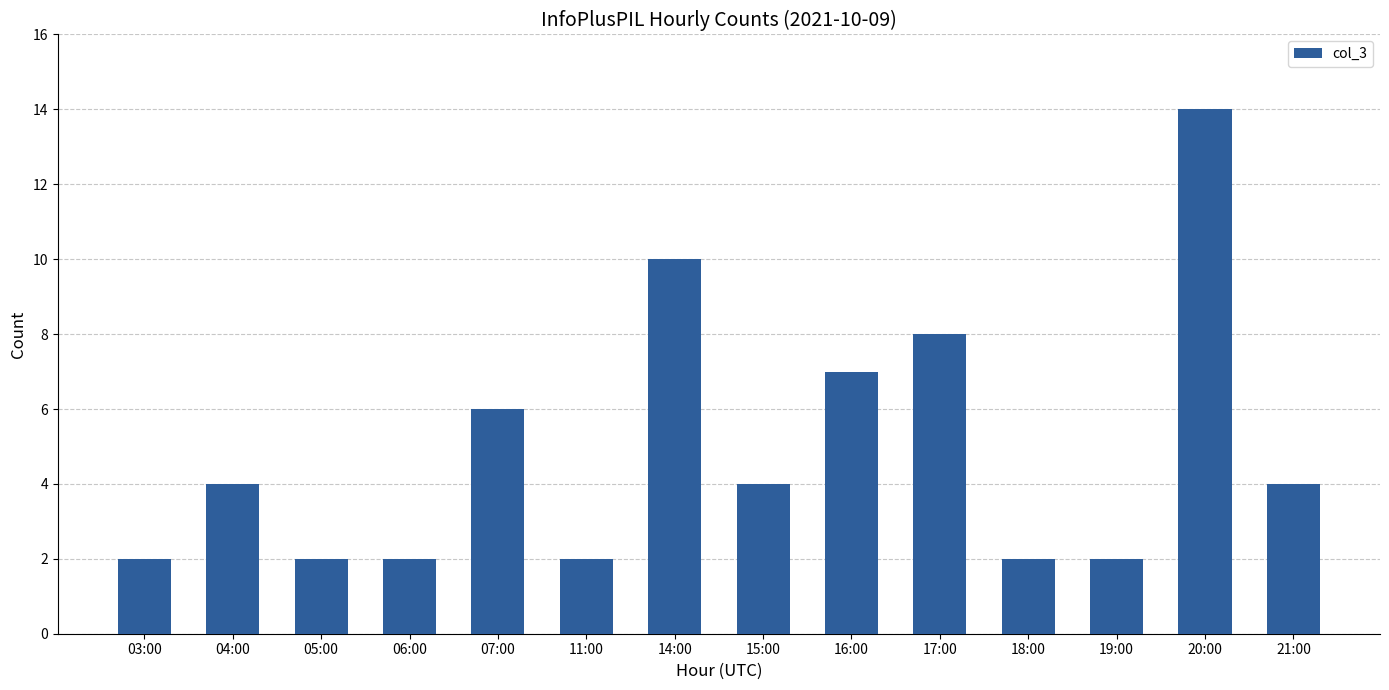

Where is the data nearest to the value 8?

17:00